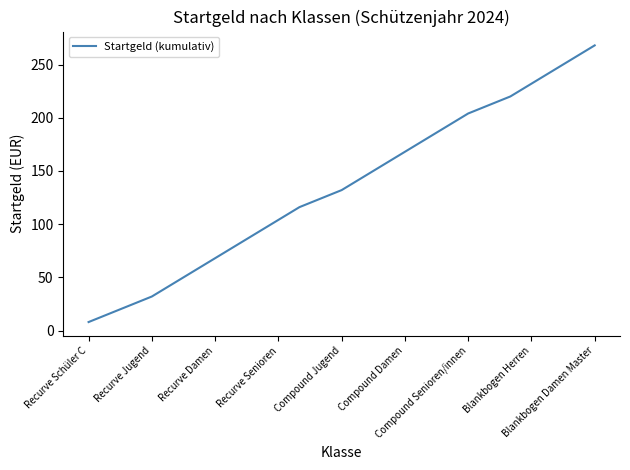

What is the minimum value shown in the chart?

8